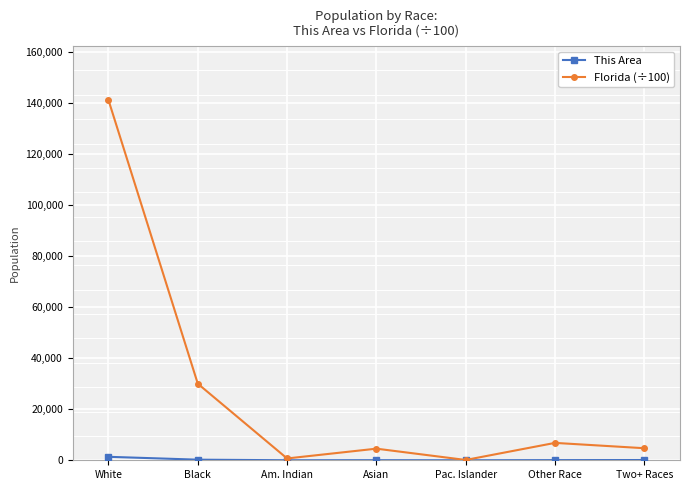

What value does the Florida (÷100) series have at Pac. Islander?

122.9